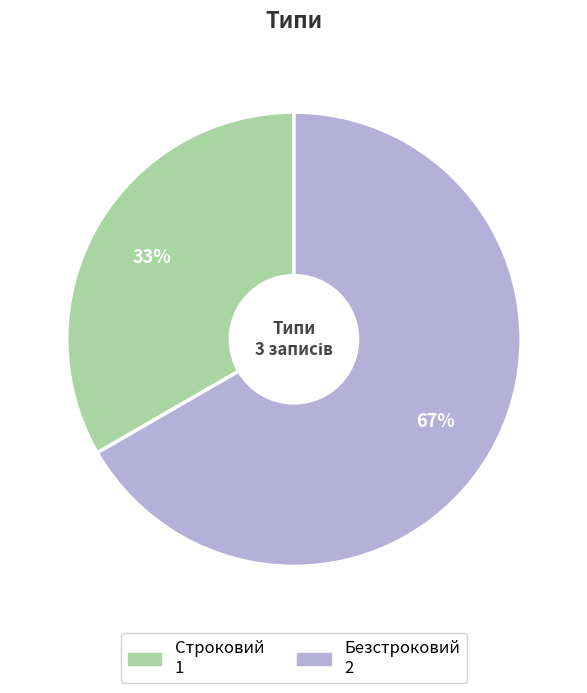

The Строковий slice represents 18% of the pie. True or false?

False